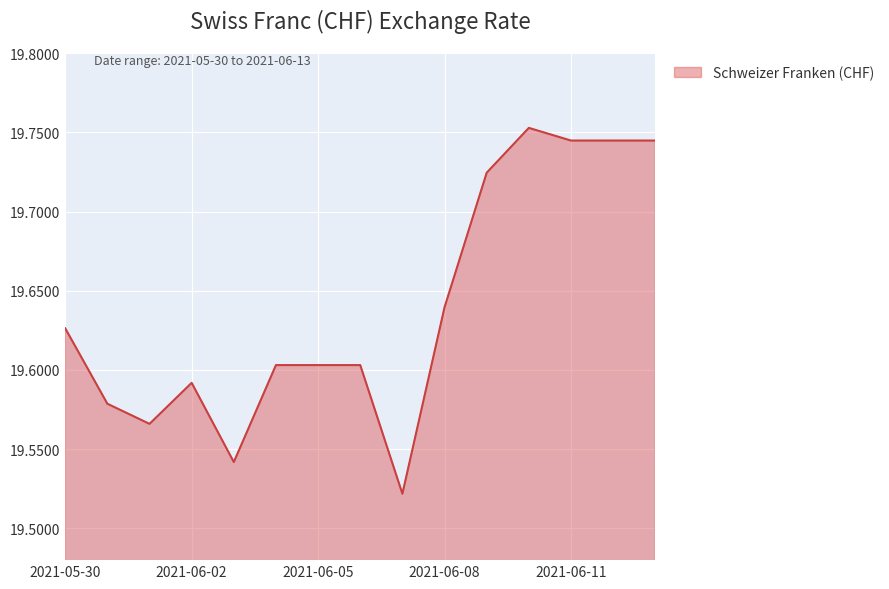

How many series are shown in this chart?

1